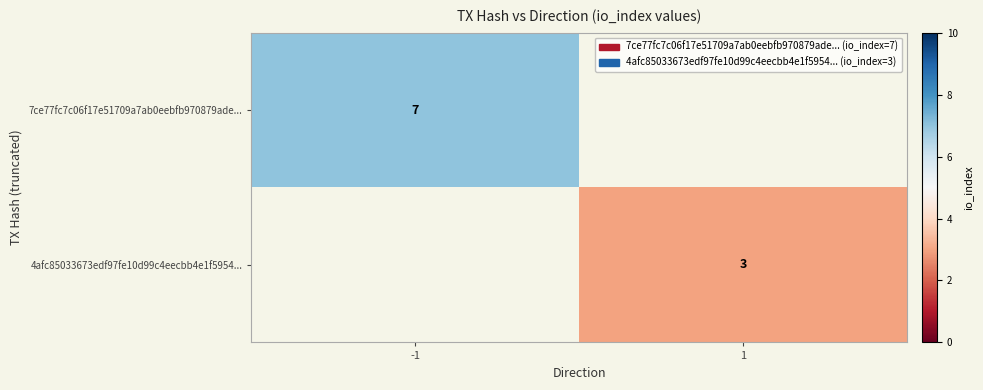

The value of 4afc85033673edf97fe10d99c4eecbb4e1f5954... at 1 is 3. True or false?

True